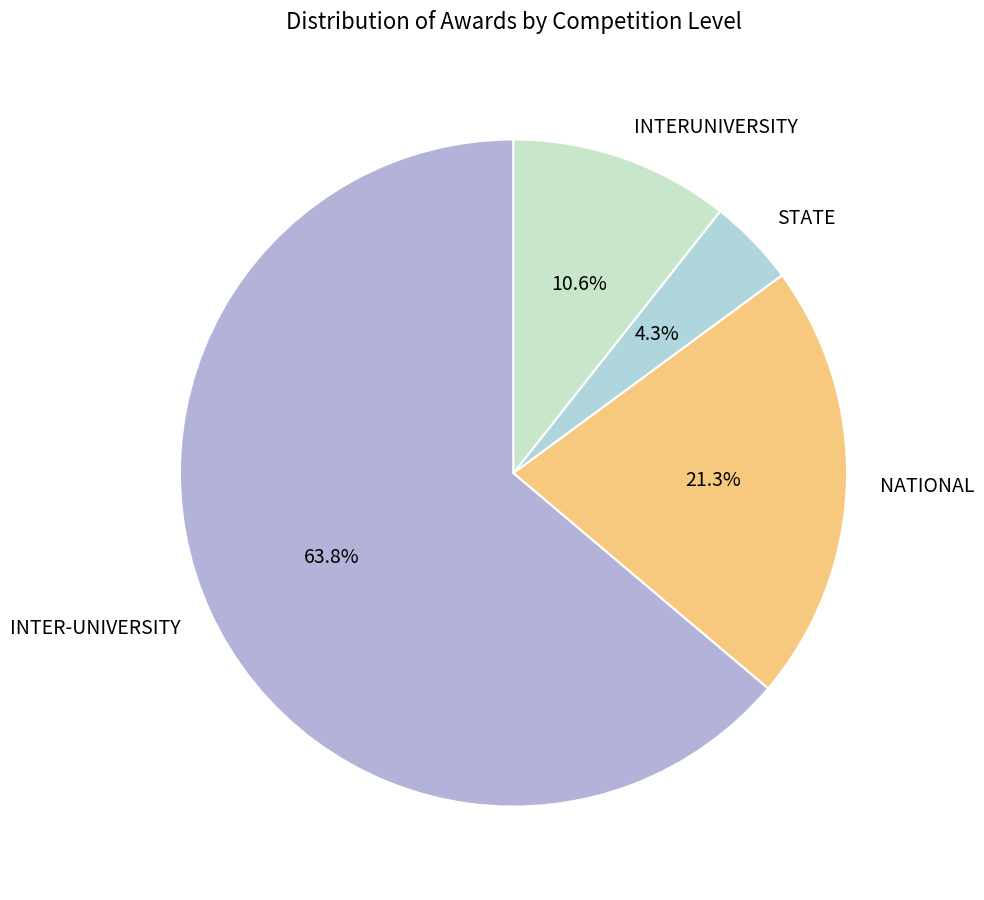

Which has a higher value, INTERUNIVERSITY or NATIONAL?

NATIONAL